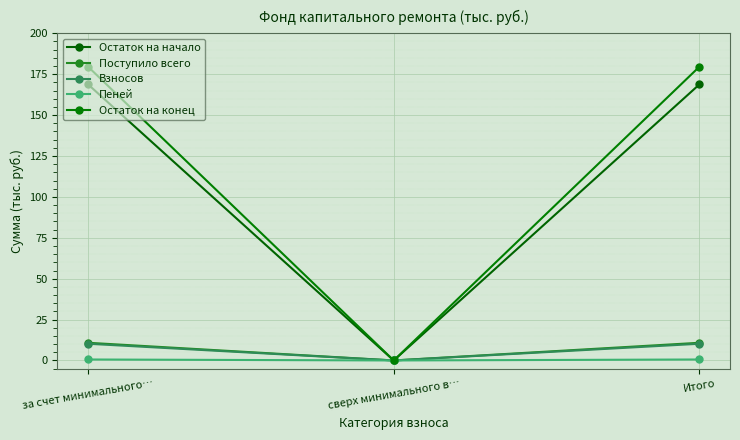

Is the value of Пеней at сверх минимального в… greater than the value of Остаток на начало at Итого?

No